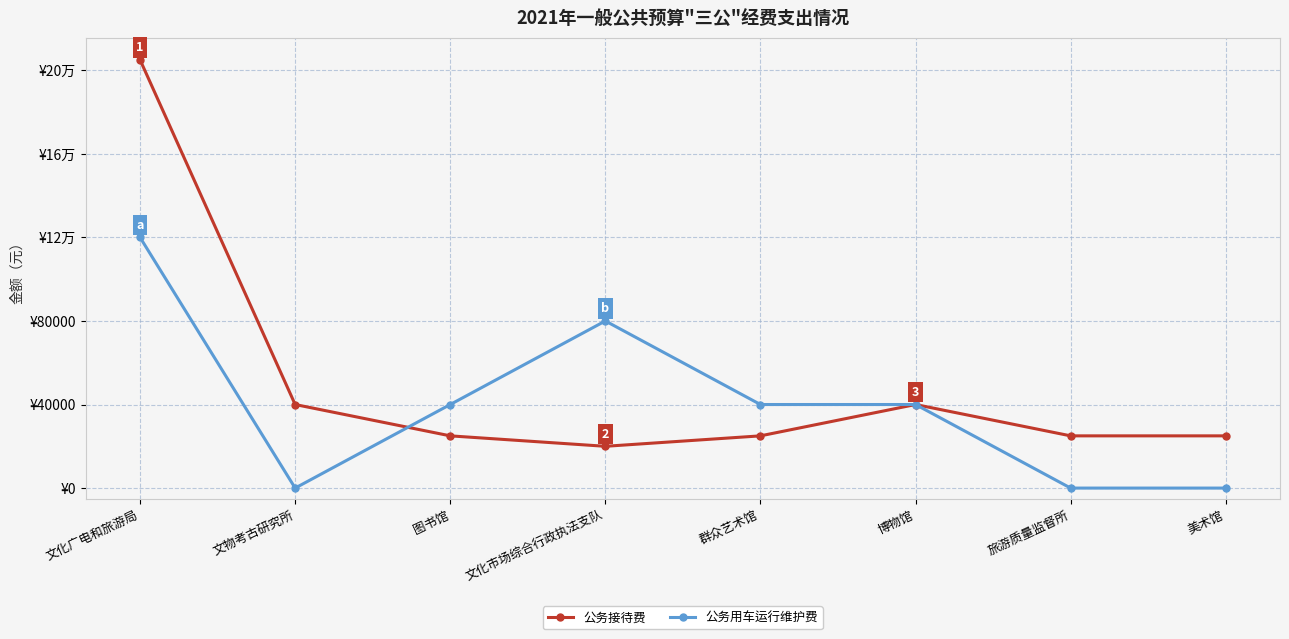

True or false: 公务用车运行维护费 has more than 0 points higher than both neighbors.

True